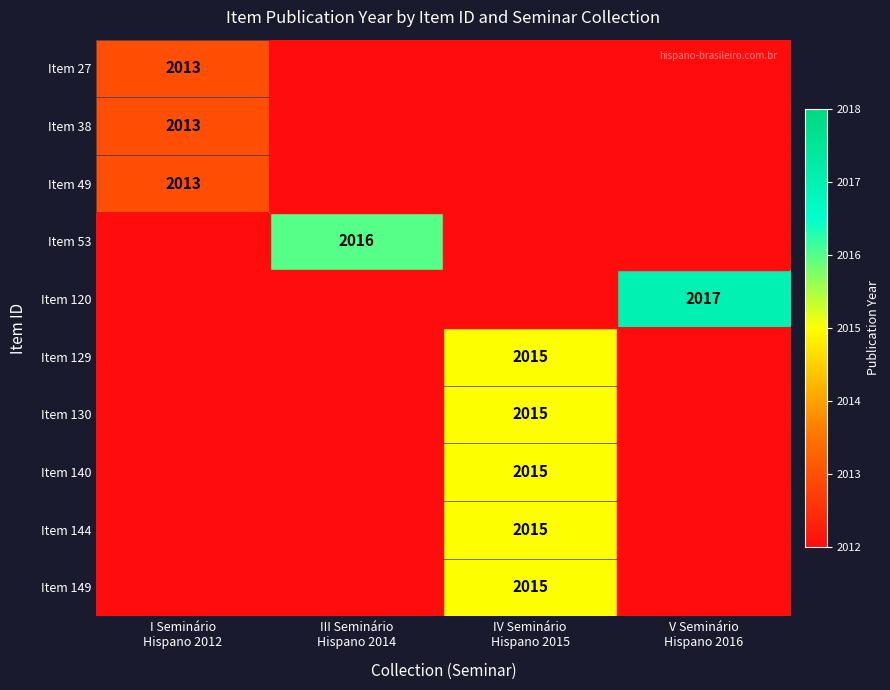

The Item 49 series shows 2012 at V Seminário Hispano 2016. True or false?

True